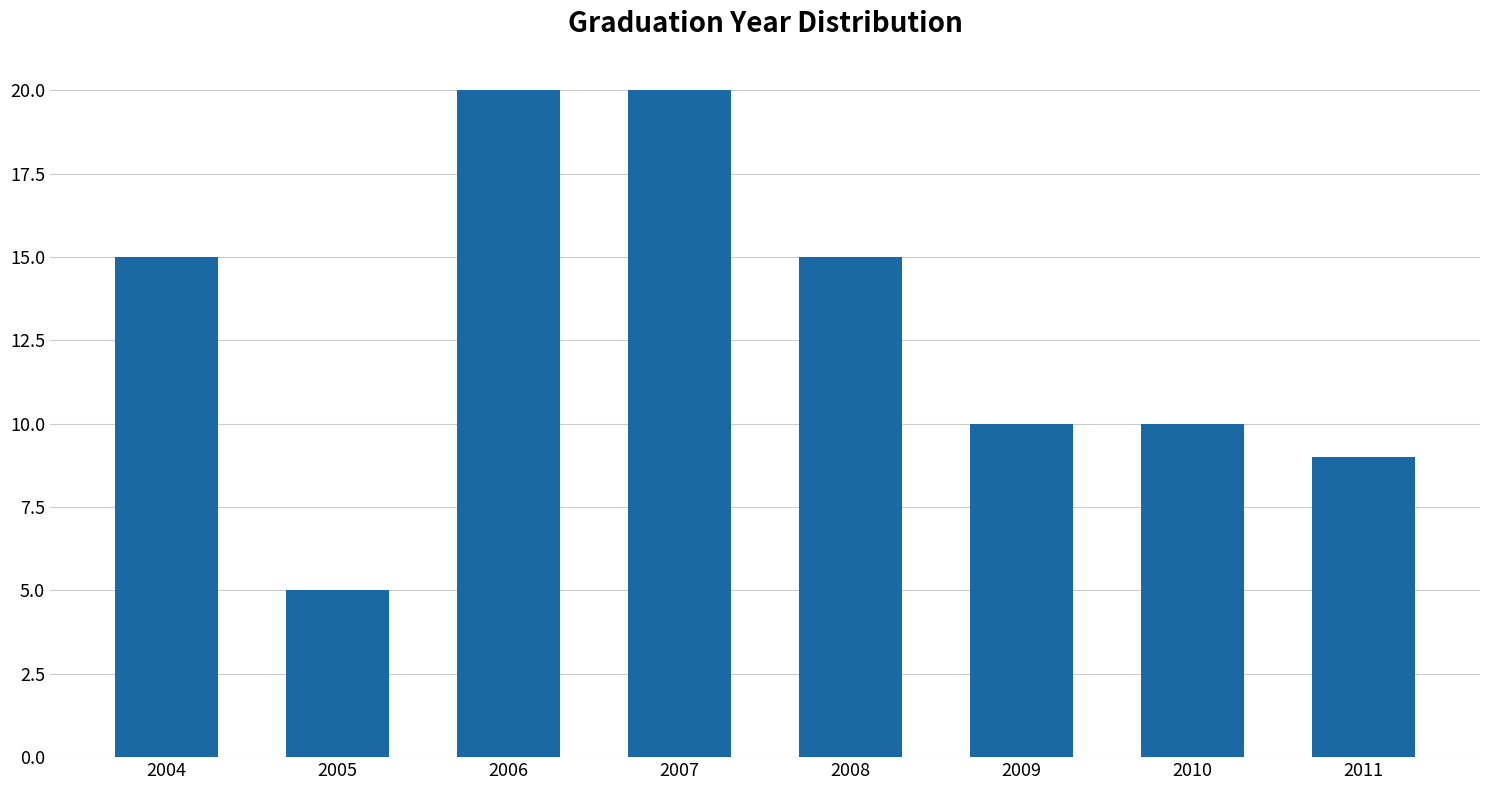

Reading right to left, list all the values displayed in this chart.

2011=9	2010=10	2009=10	2008=15	2007=20	2006=20	2005=5	2004=15